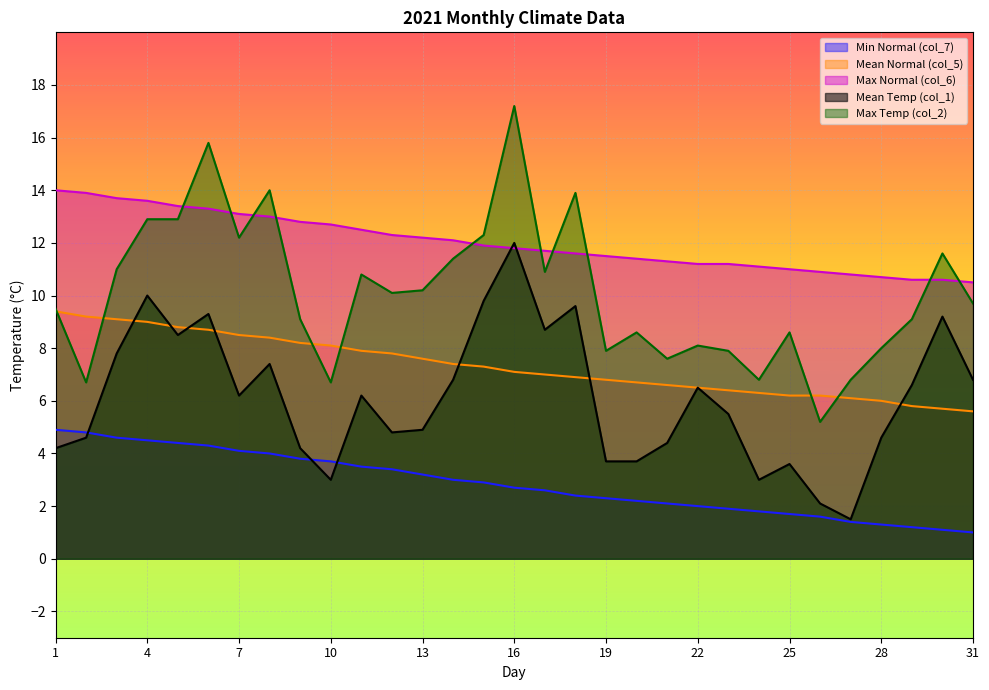

What is the difference between the highest and lowest values at 11?

9.0